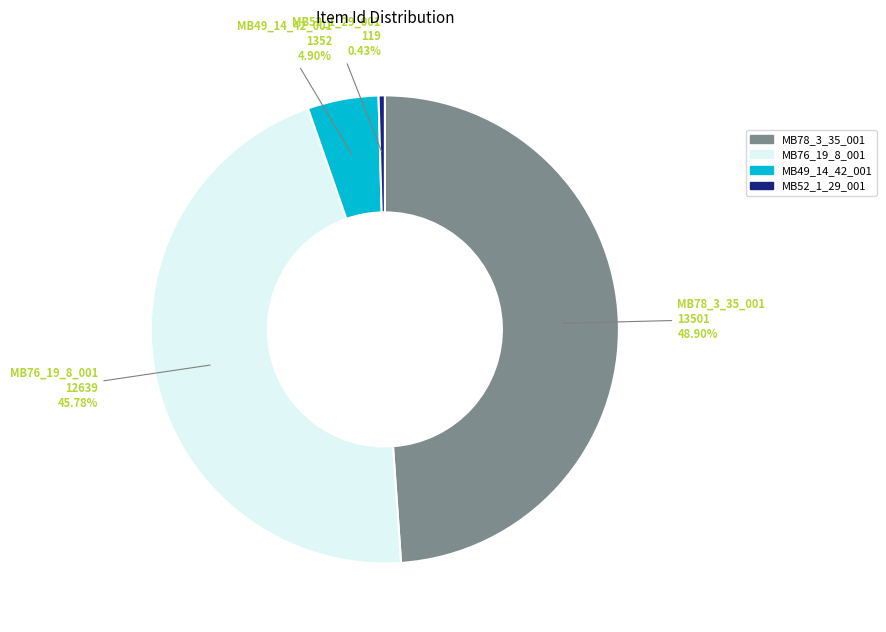

Is there any slice that represents more than half of the pie?

No